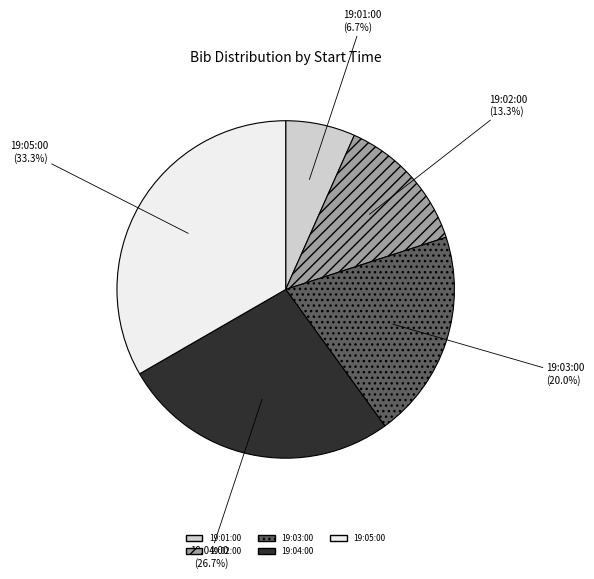

How many slices are in this pie chart?

5